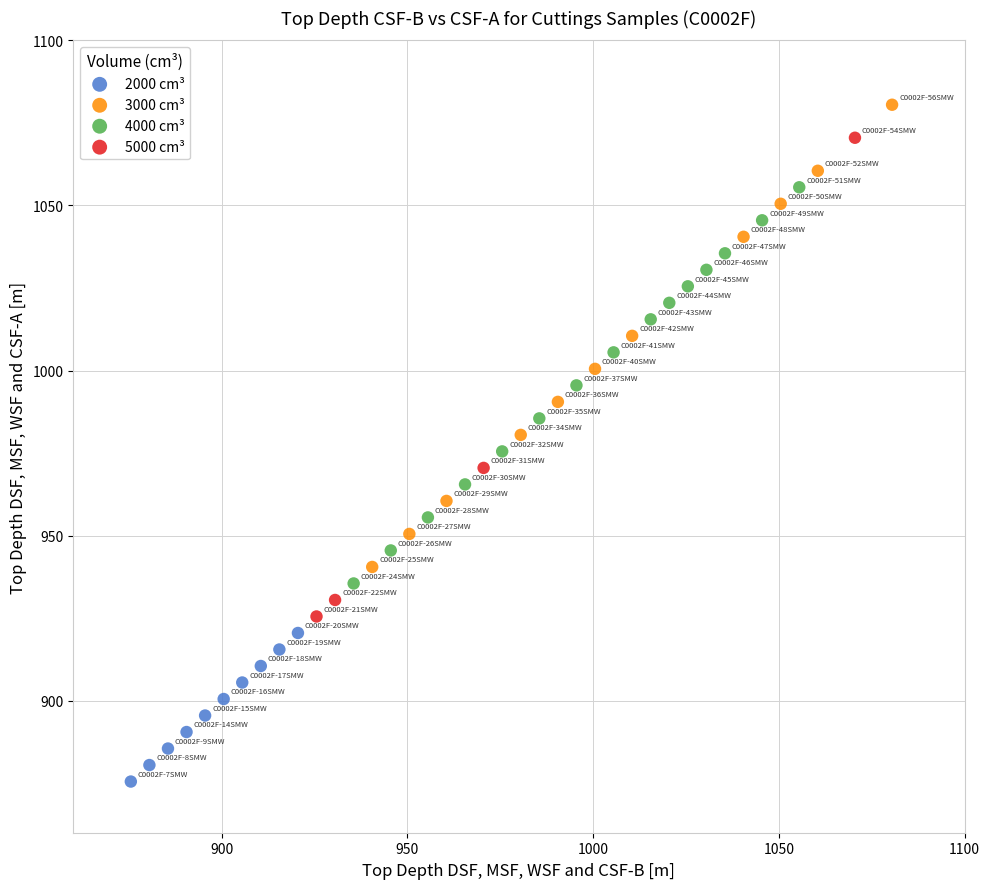

Which series reaches the maximum Y coordinate?

3000 cm³